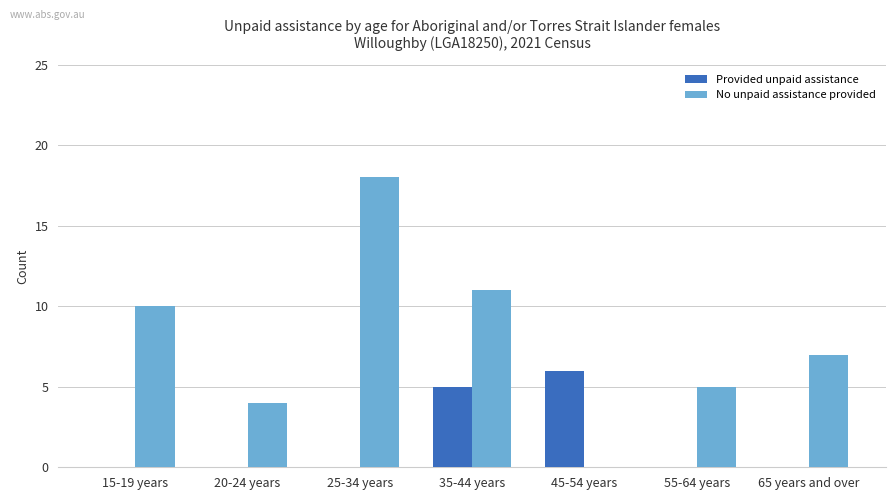

Is it true that Provided unpaid assistance equals 5 at 35-44 years?

True